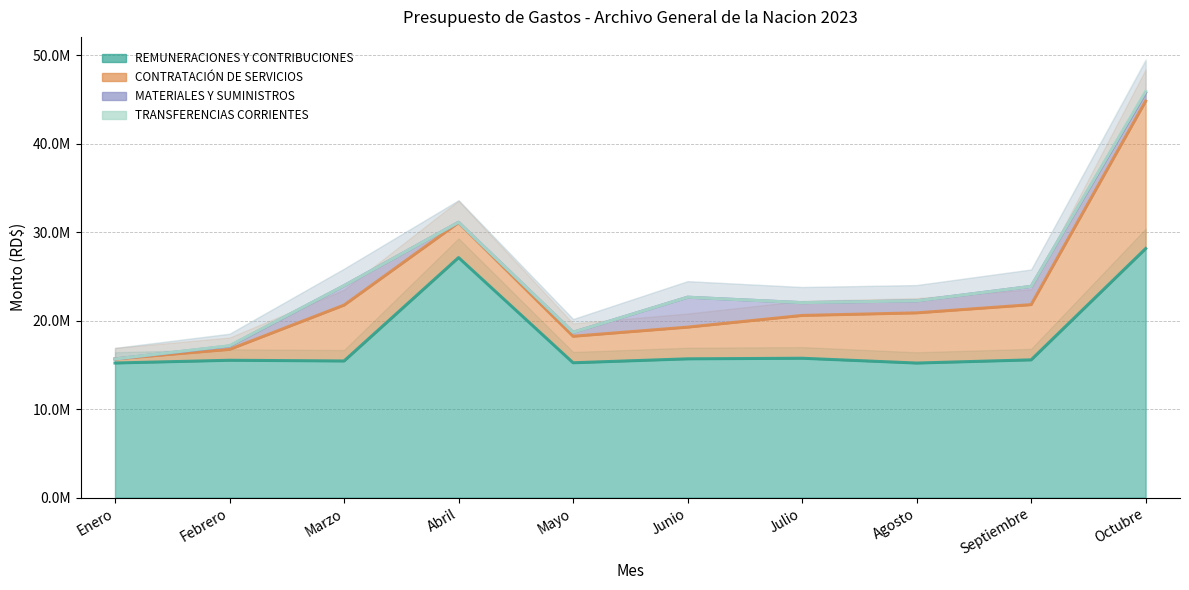

Rank the categories by CONTRATACIÓN DE SERVICIOS value from lowest to highest.

Enero, Febrero, Mayo, Junio, Abril, Julio, Agosto, Septiembre, Marzo, Octubre